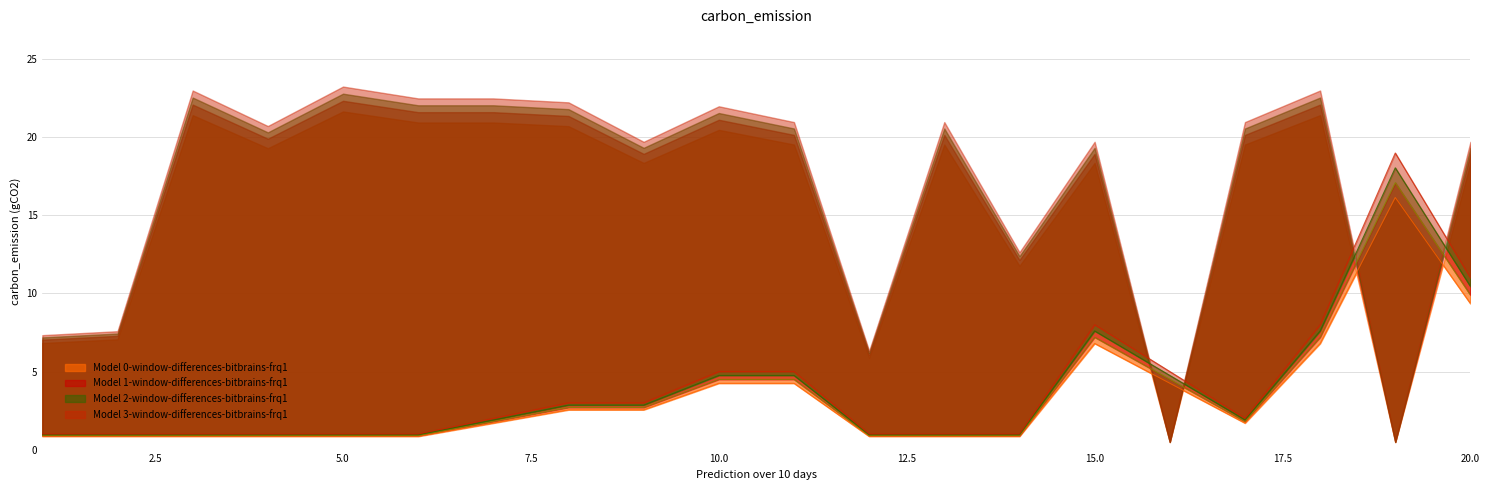

Reading left to right, extract all data points from this chart.

0.8	0.8	0.8	0.8	0.8	0.8	1.7	2.5	2.5	4.2	4.2	0.8	0.8	0.8	6.8	4.2	1.7	6.8	16.1	9.3